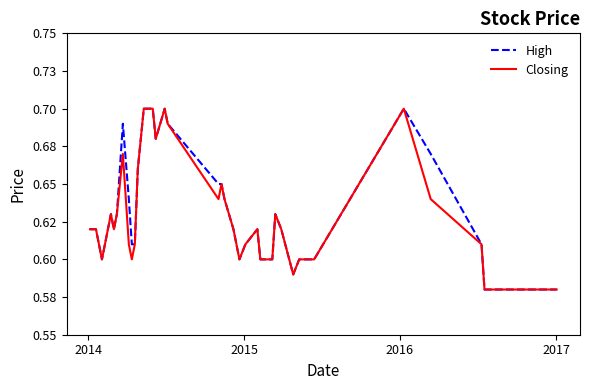

Does the chart display data point markers on the line(s)?

No